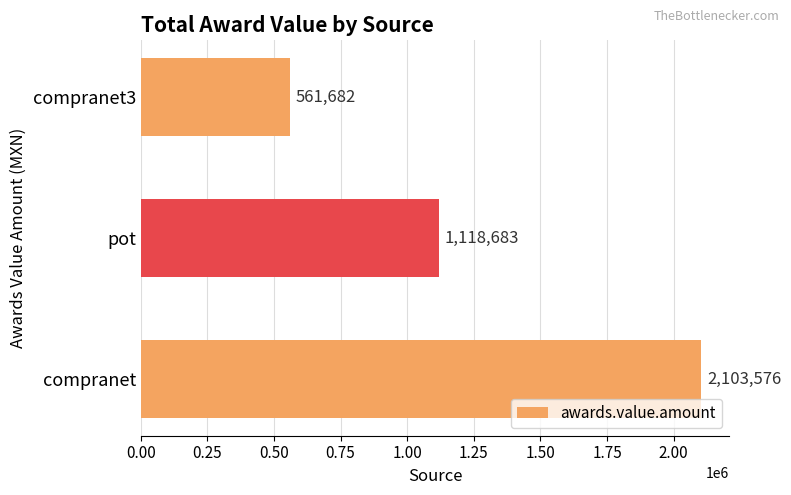

The value at pot is 1118683.4. True or false?

True